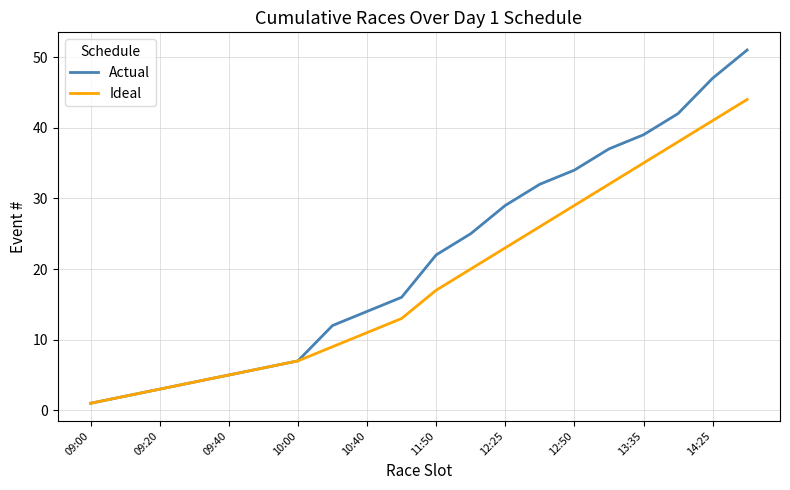

What is the difference between the maximum and minimum values in the Ideal series?

43